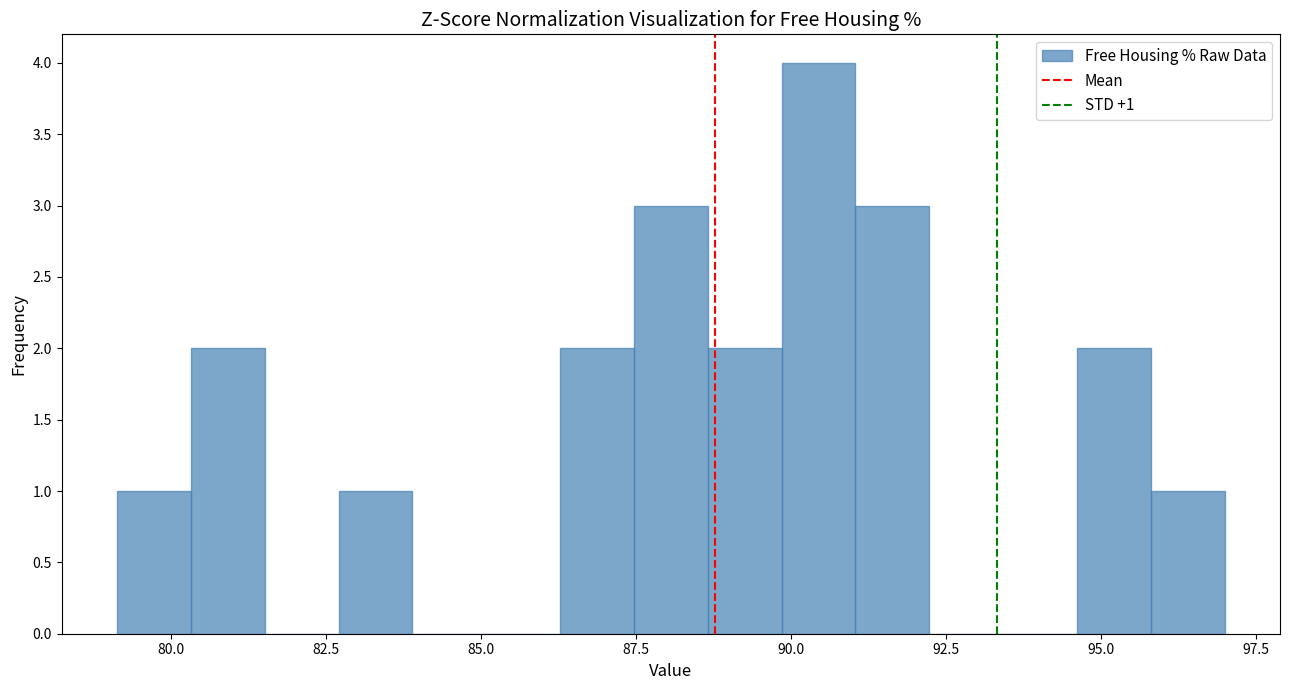

Read against the x-axis, roughly where is the centre of the tallest bar?

90.5